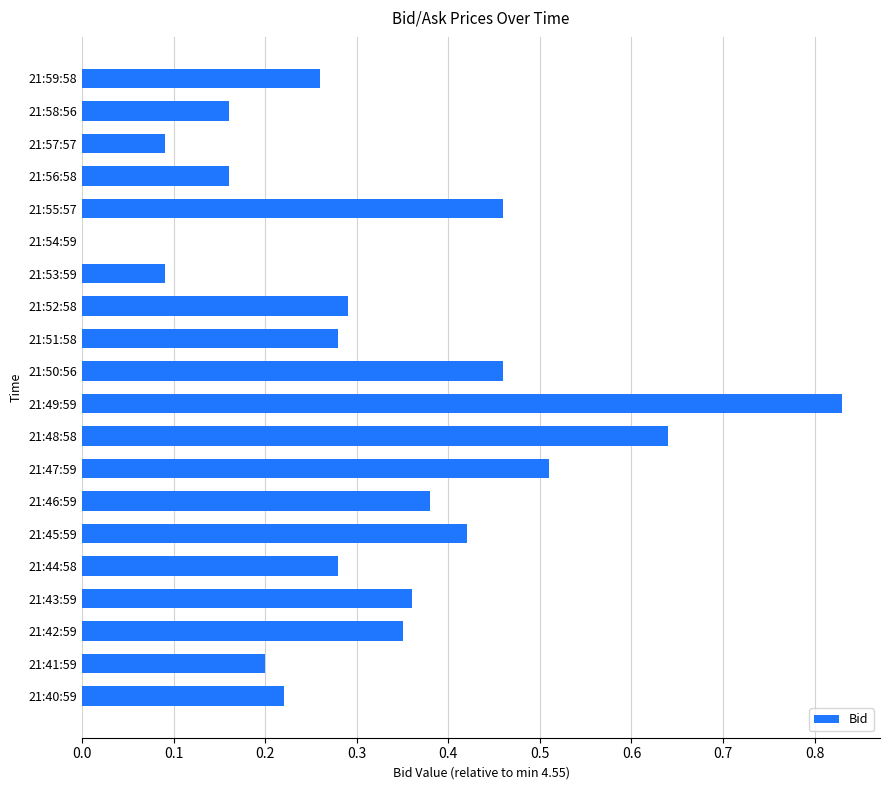

What is the sum of all values?

6.4